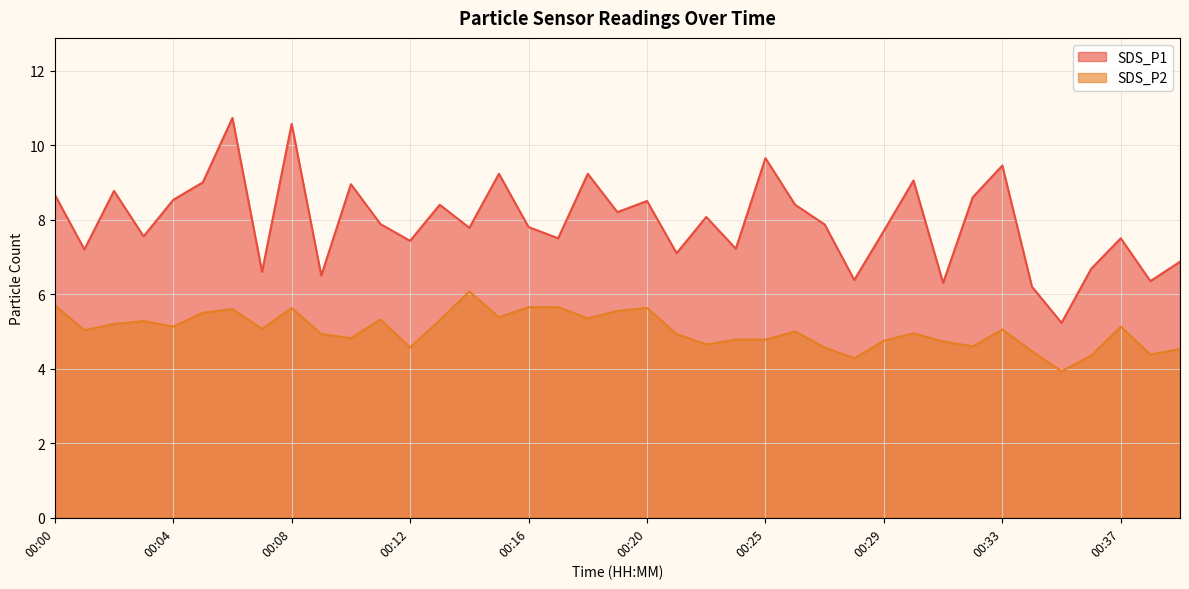

Which has a higher value, 00:36 or 00:27?

00:27